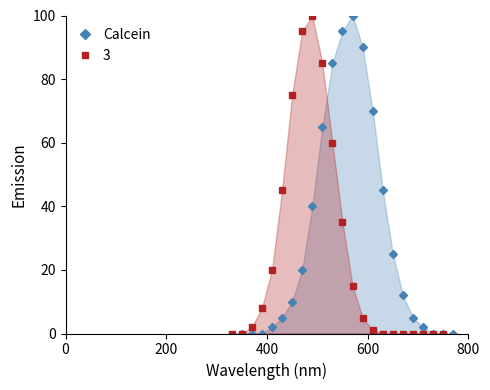

What is the value of the Calcein point at the 8th from the left?

40